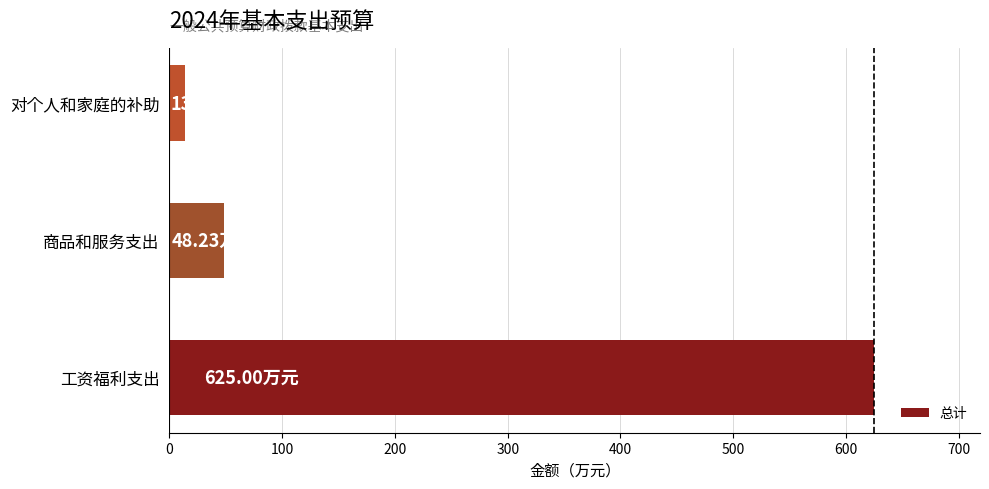

List the labels in order of value, smallest first.

对个人和家庭的补助, 商品和服务支出, 工资福利支出